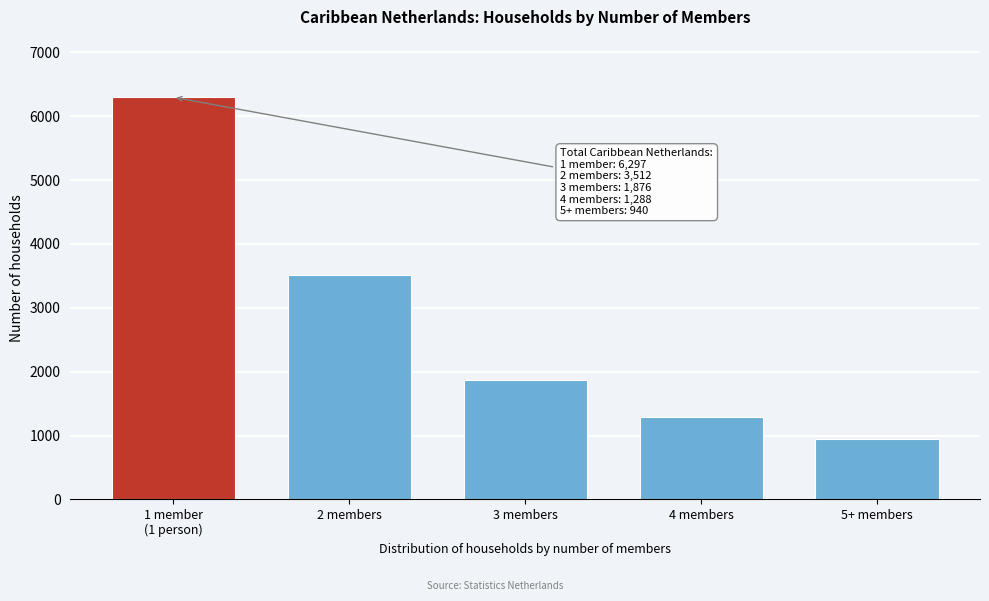

Reading left to right, transcribe all the data shown in this chart.

6297	3512	1876	1288	940